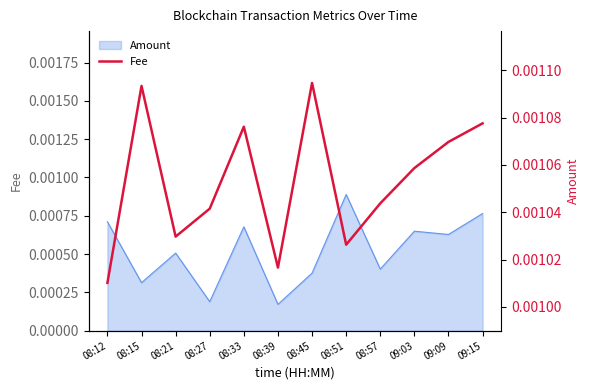

Rank the categories by value from highest to lowest.

08:45, 08:15, 09:15, 08:33, 09:09, 09:03, 08:57, 08:27, 08:21, 08:51, 08:39, 08:12